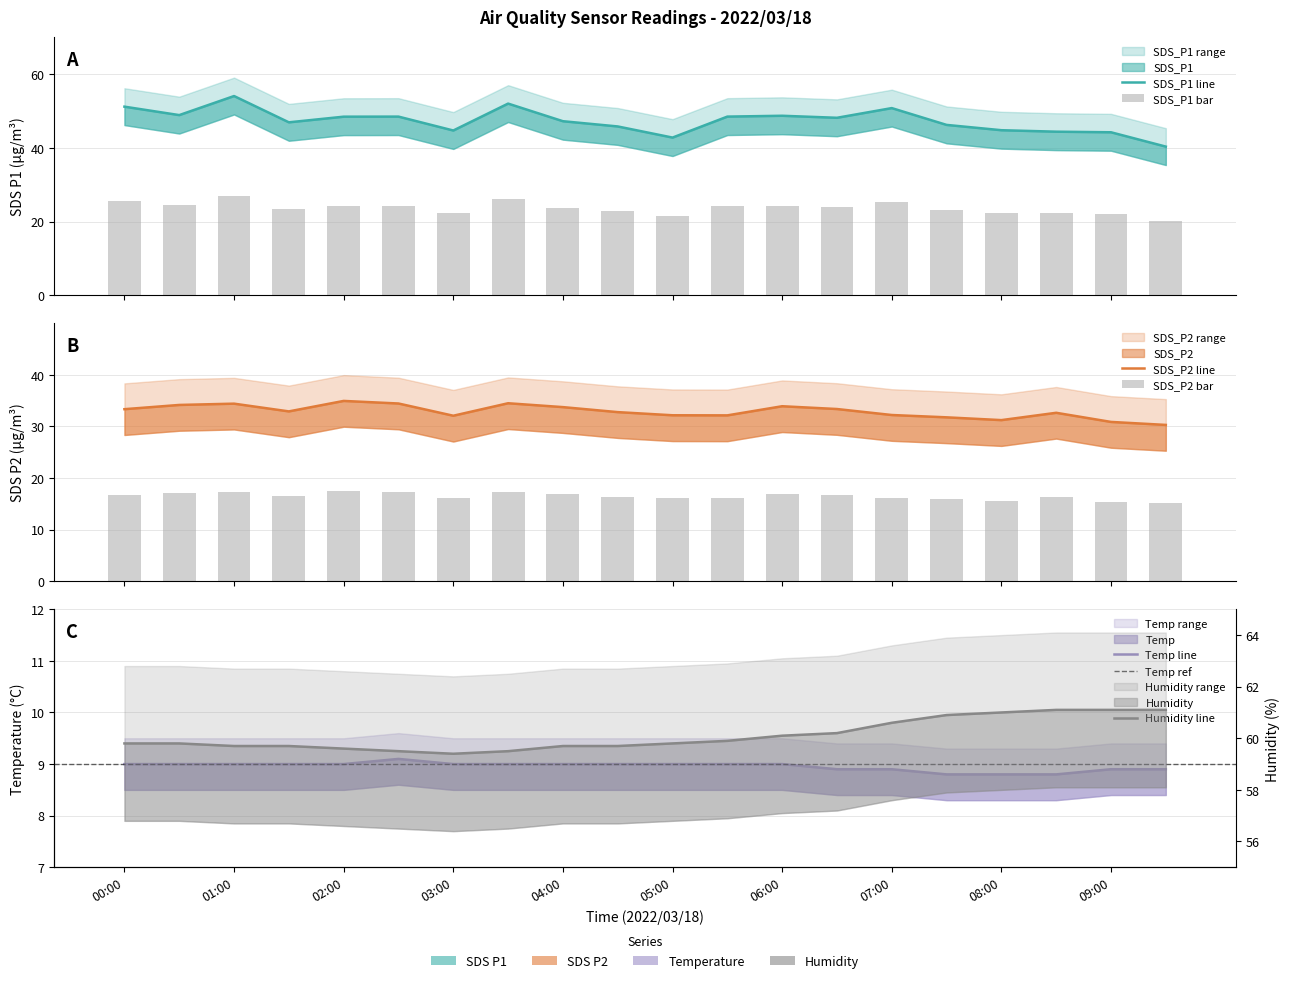

What are all the series names shown in the legend?

SDS_P1, SDS_P2, Temp, Humidity